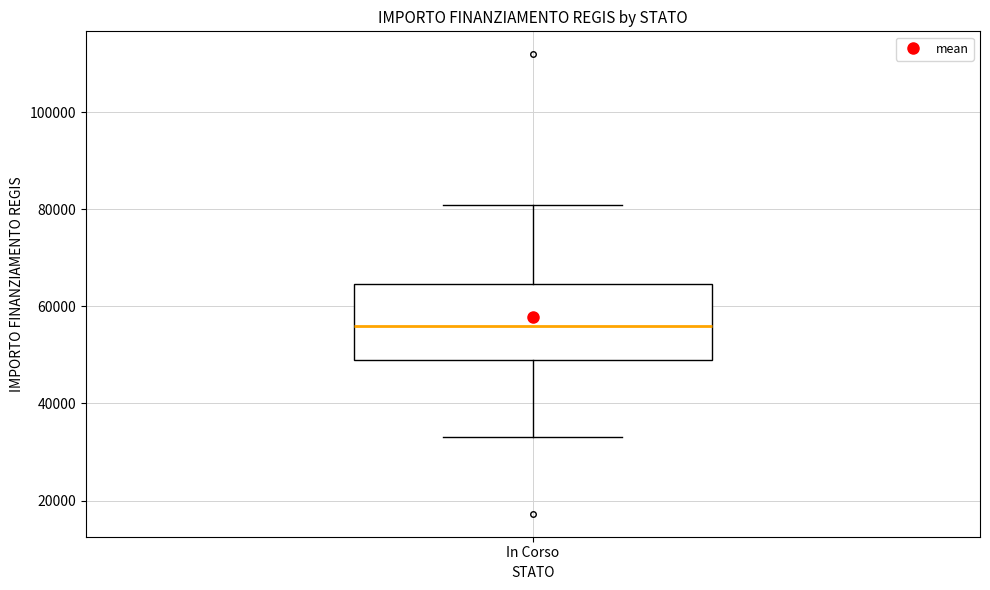

Read this box plot against the y-axis: the position of the median line, the range covered by the box, and the ends of both whiskers. The values are not printed on the chart, so give them approximately, as read against the axis.

median 56000, box 50000 to 64000, whiskers 32000 to 80000